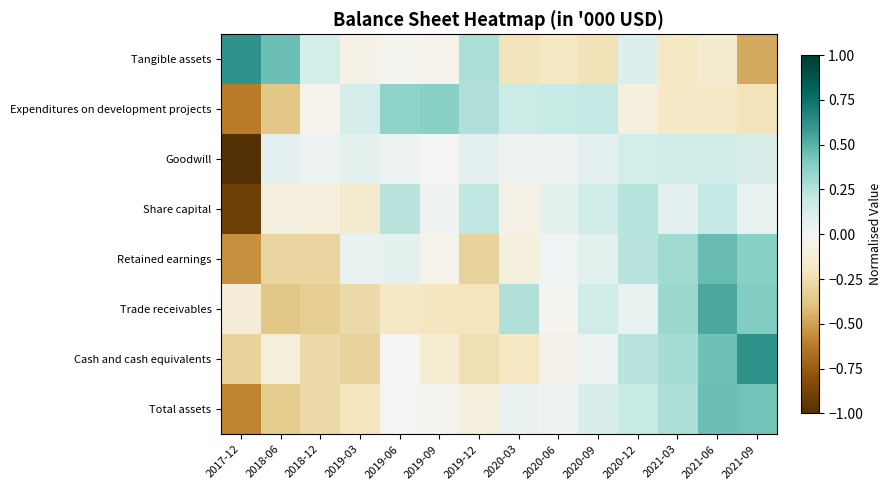

Which has a higher value, 2018-06 or 2017-12?

2017-12